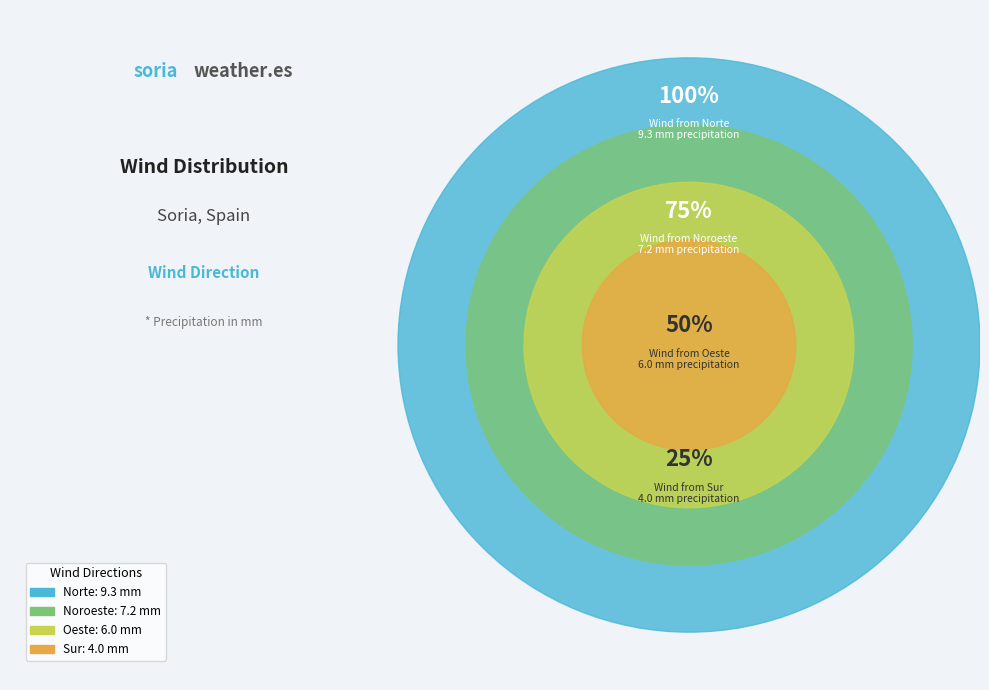

How many segments does this pie chart have?

4